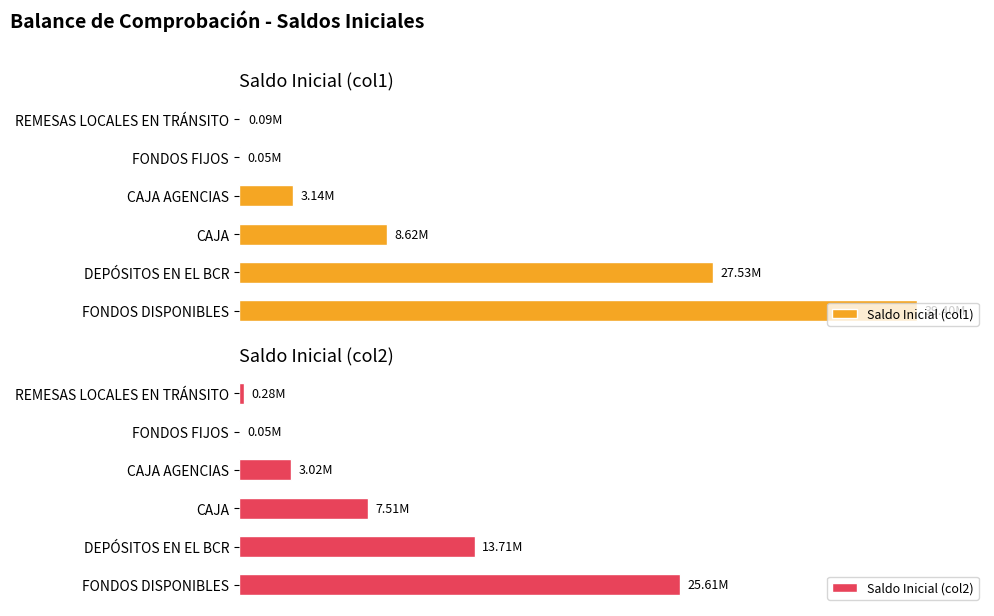

Is the value of Saldo Inicial (col2) at CAJA greater than the value of Saldo Inicial (col1) at DEPÓSITOS EN EL BCR?

No